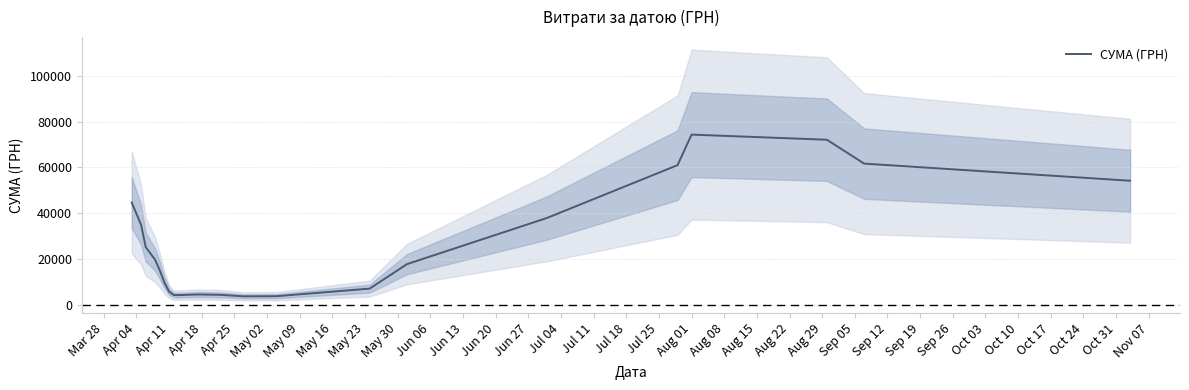

What is the label of the 19th point from the left?

Aug 01